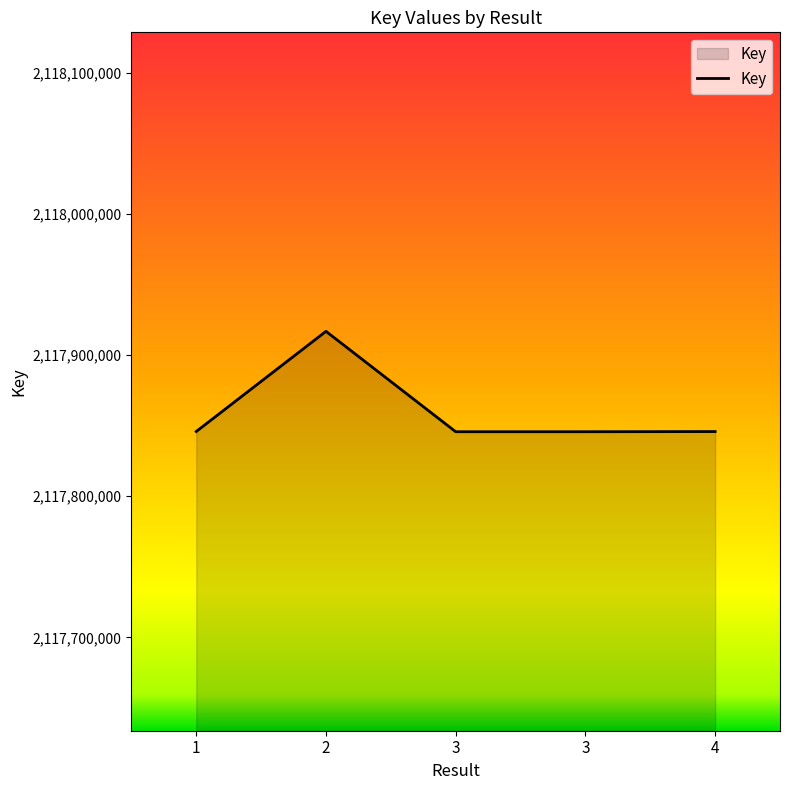

Count the number of data series in this chart.

1